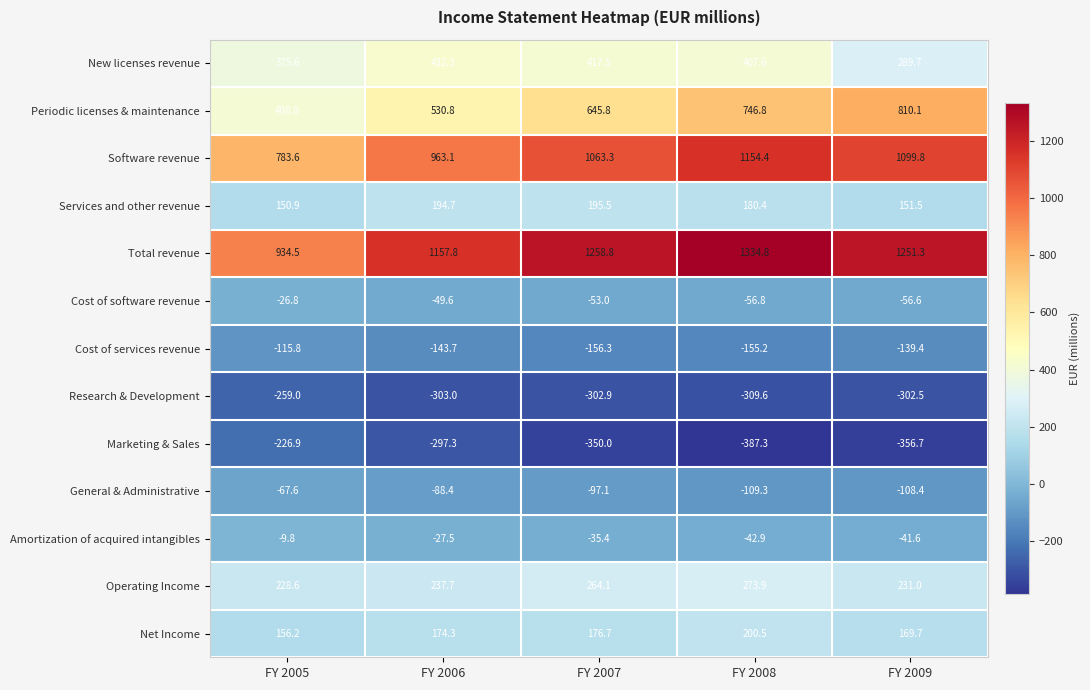

Which series has the largest total across all categories?

Total revenue